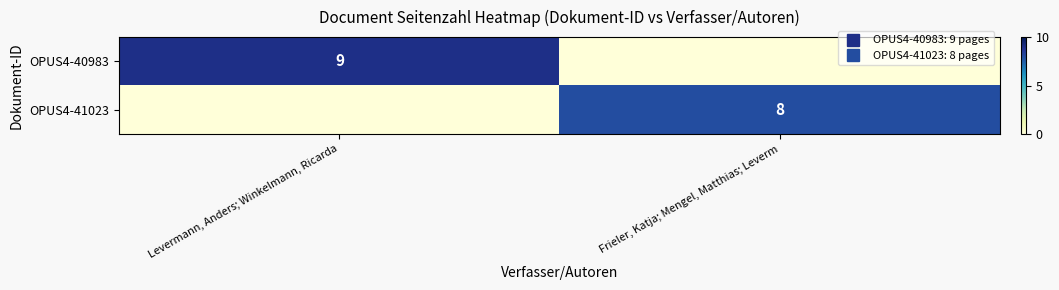

What is the total value across all series at Frieler, Katja; Mengel, Matthias; Leverm?

8